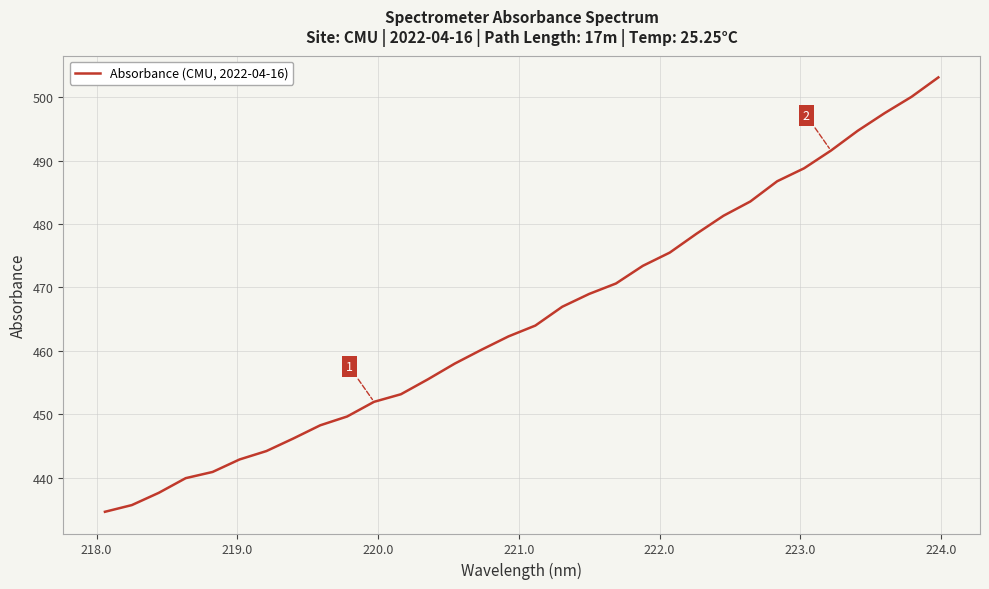

What is the difference between the maximum and minimum values?

68.6